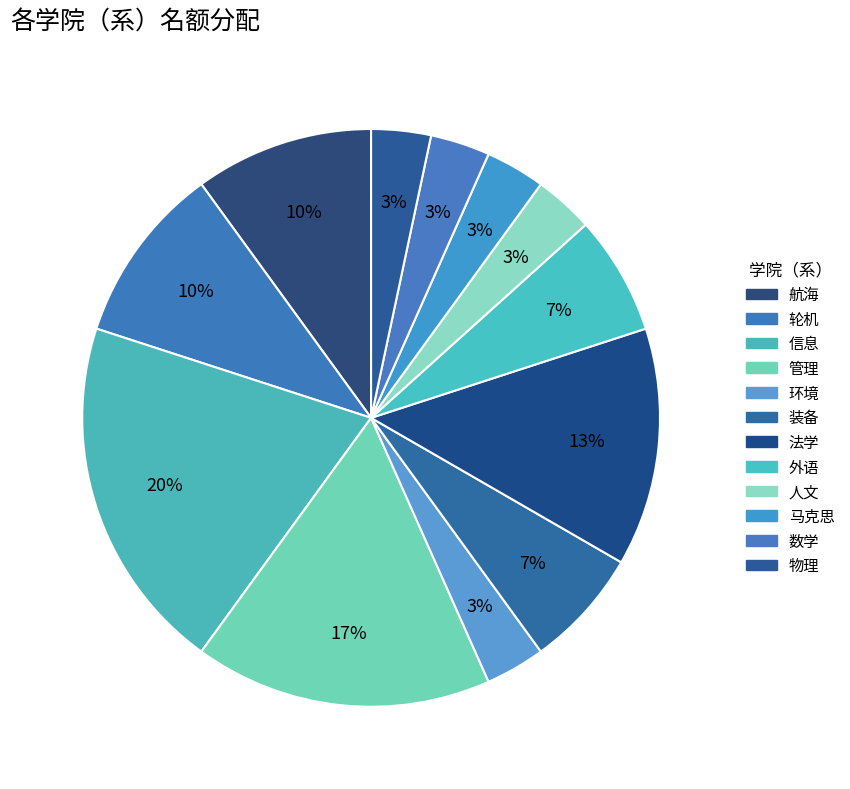

How many segments does this pie chart have?

12